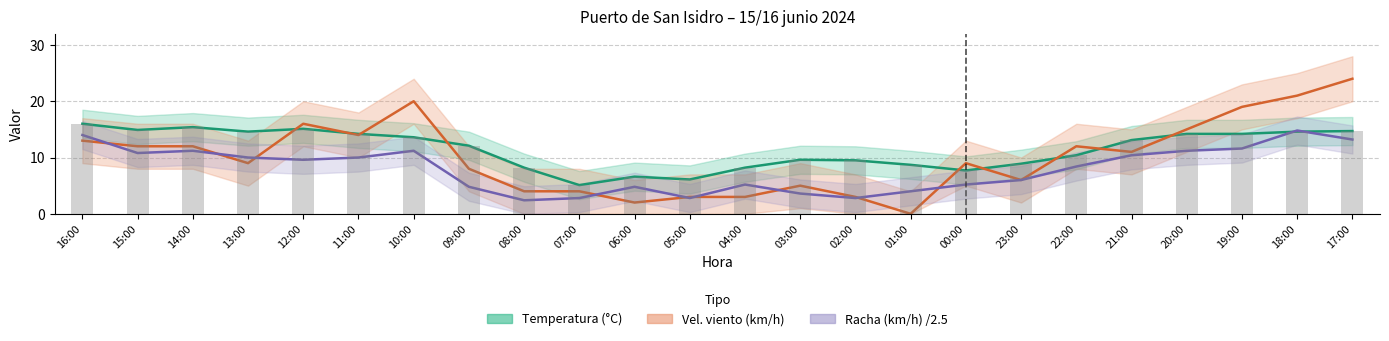

How many data points does each series have?

24